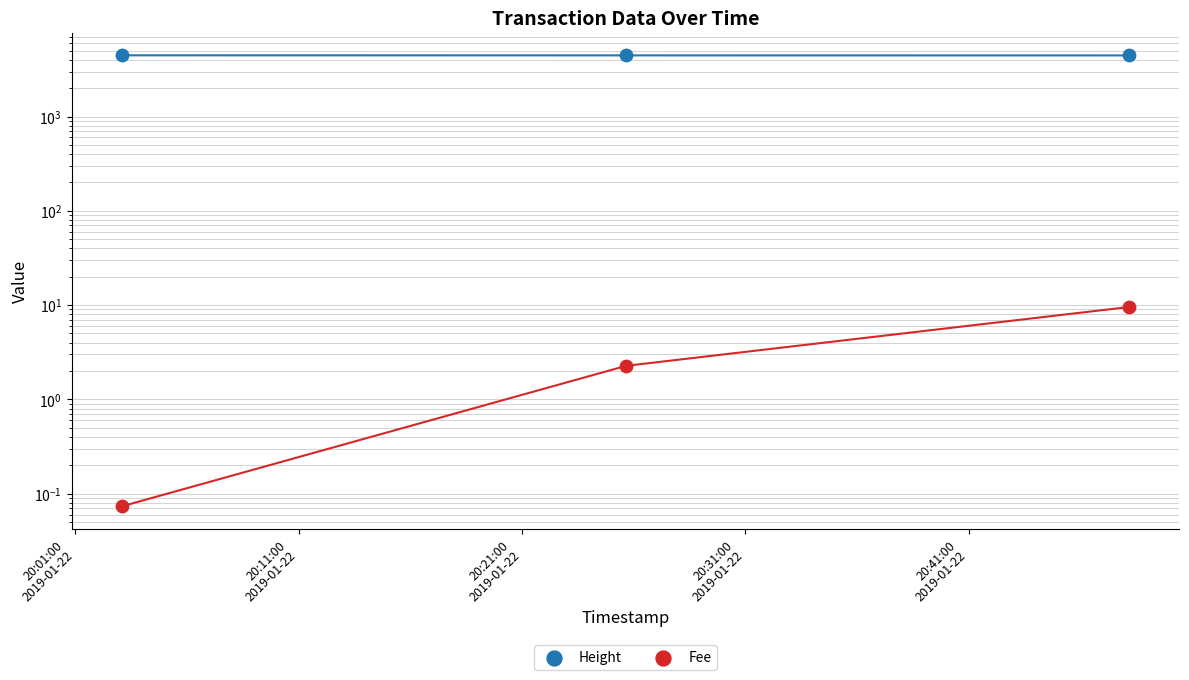

Which series has the largest total across all categories?

Height